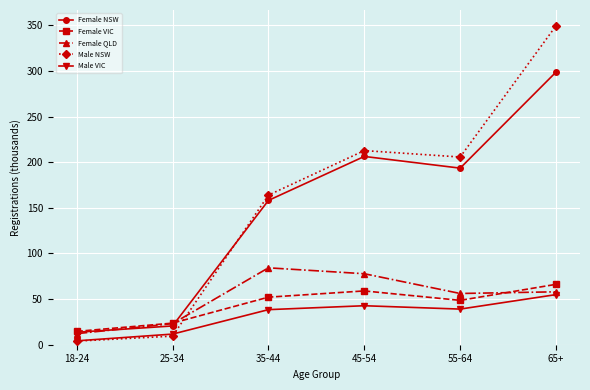

Rank the series at 35-44 from lowest to highest value.

Male VIC, Female VIC, Female QLD, Female NSW, Male NSW